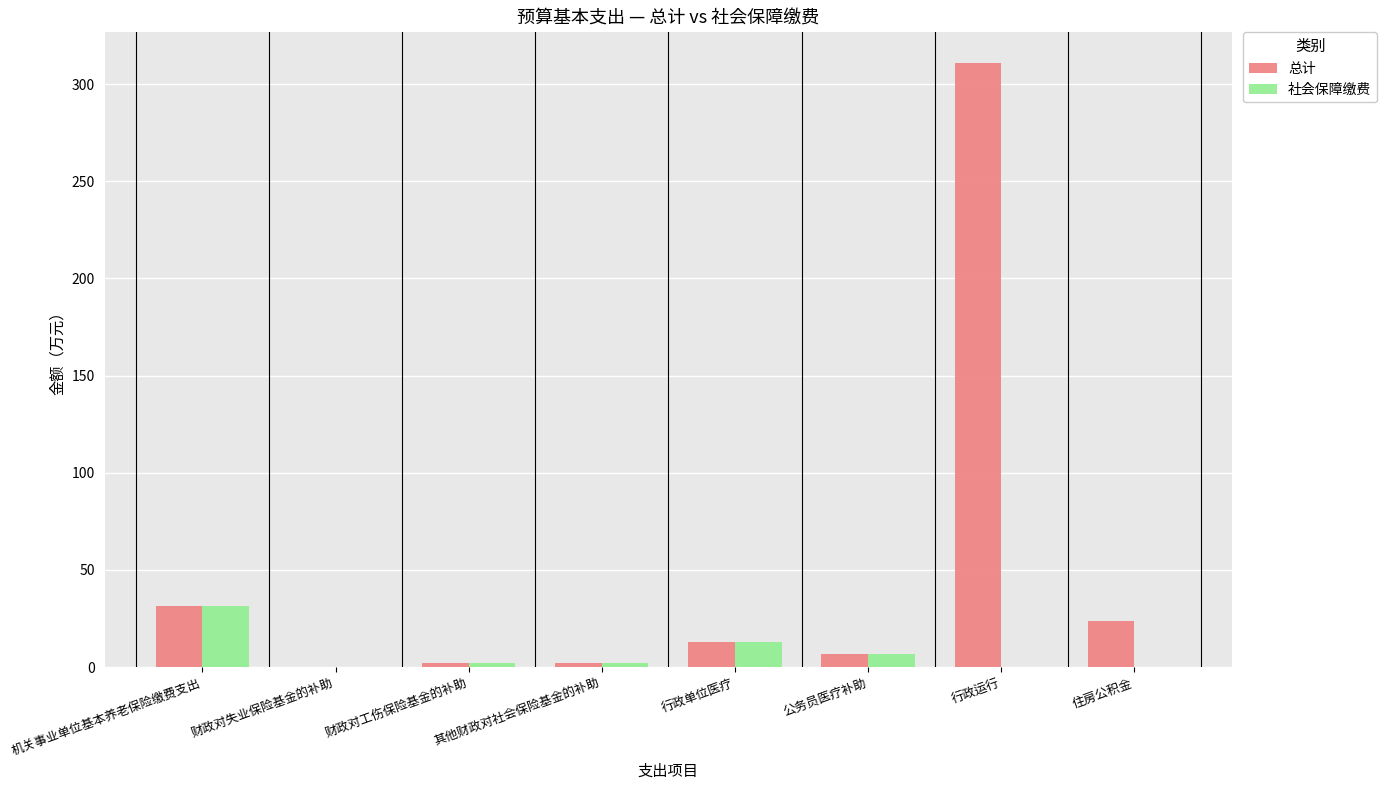

What is the total value across all series at 公务员医疗补助?

13.5